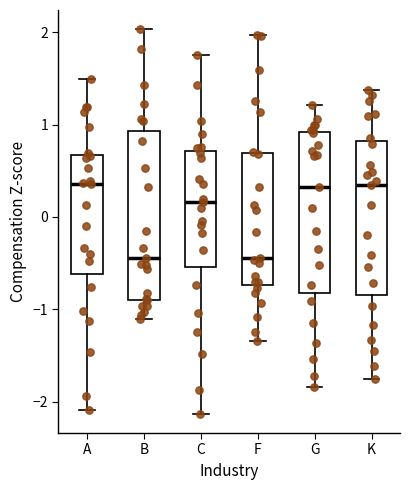

Where does the lower whisker of the box for C end on the y-axis? The values are not printed on the chart, so give them approximately, as read against the axis.

-2.1